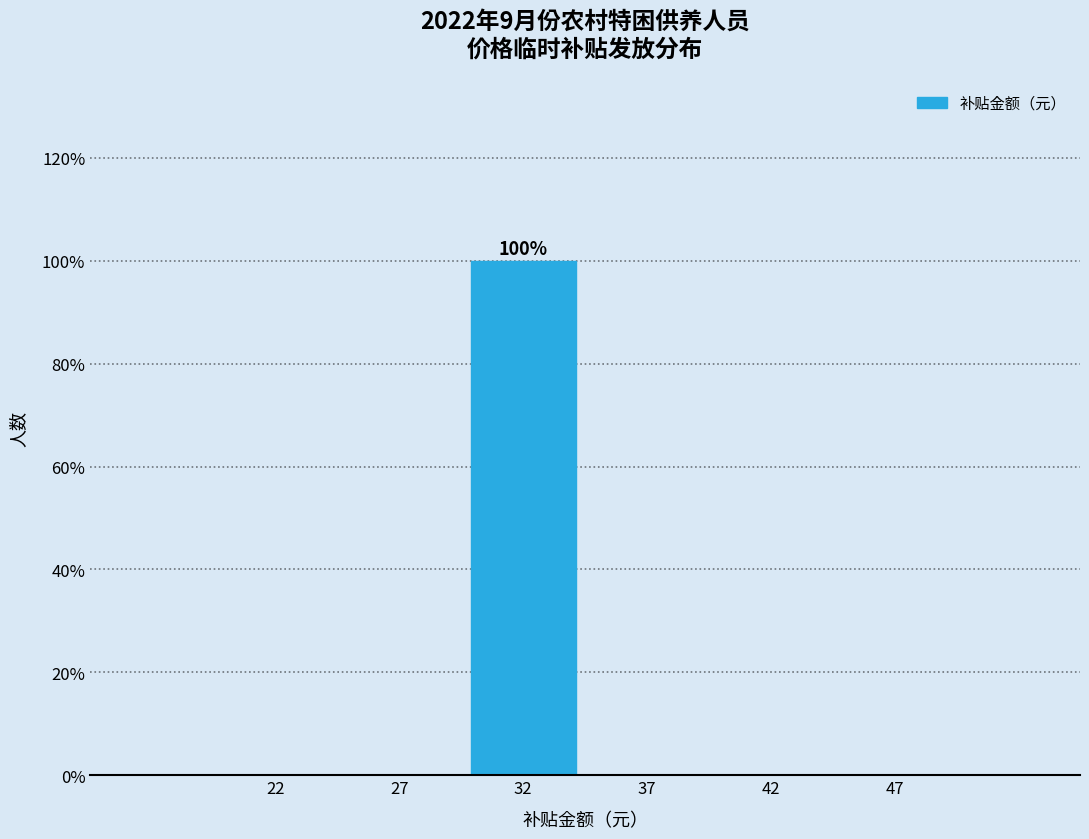

Reading left to right, transcribe all the data shown in this chart.

22=0	27=0	32=100	37=0	42=0	47=0